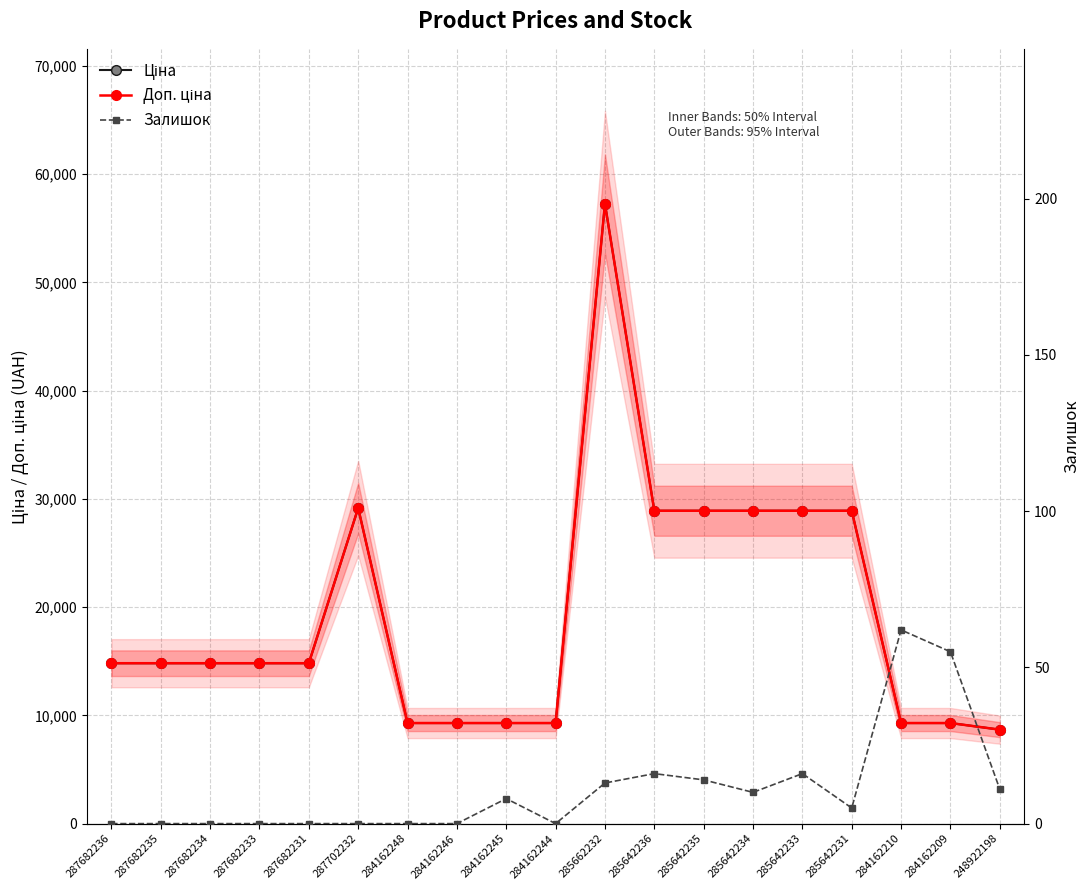

Which has a higher value, 287682233 or 287682231?

287682233